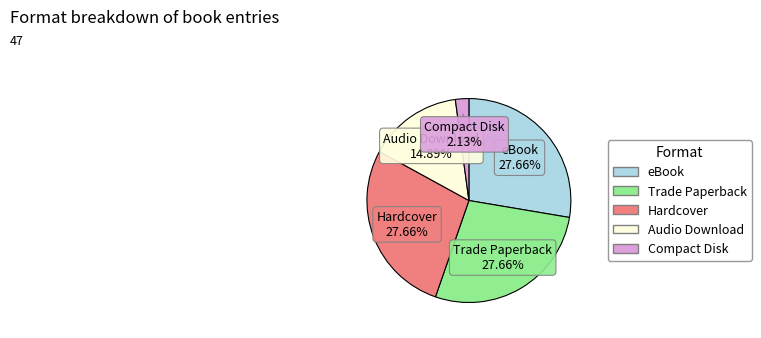

To the nearest percent, what is the combined percentage of eBook and Trade Paperback?

55%